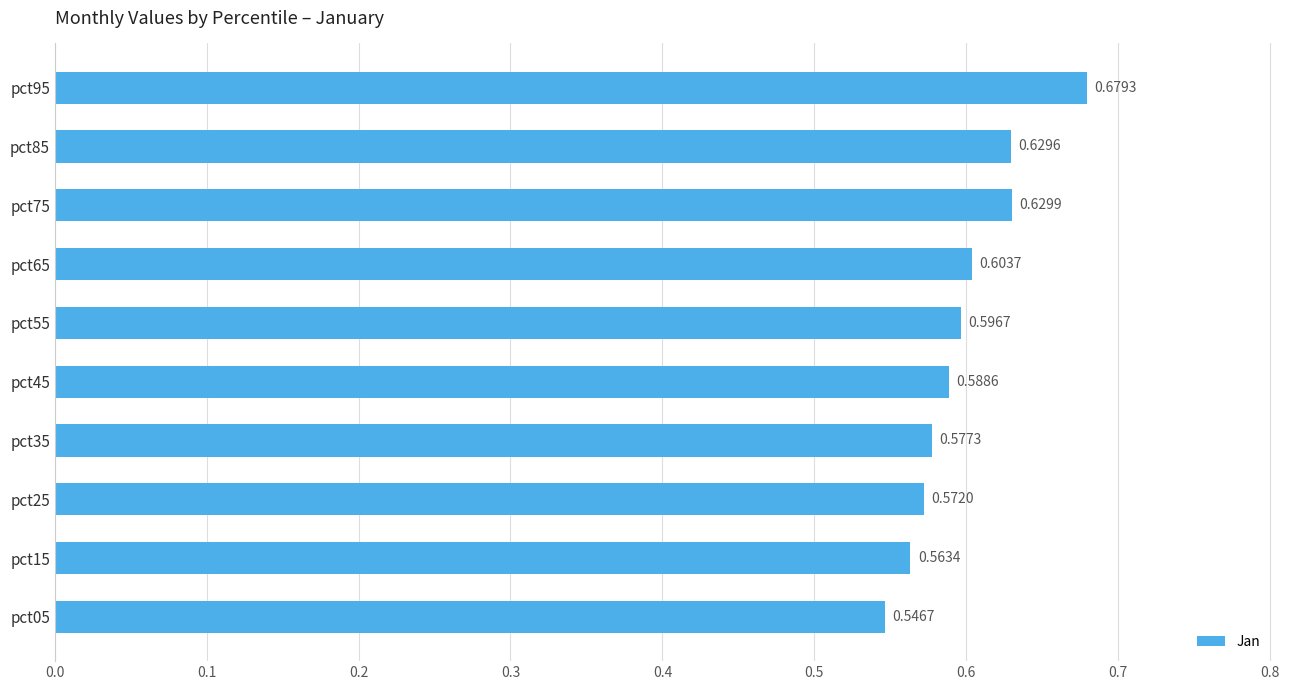

What is the change in value from pct05 to pct95?

+0.1